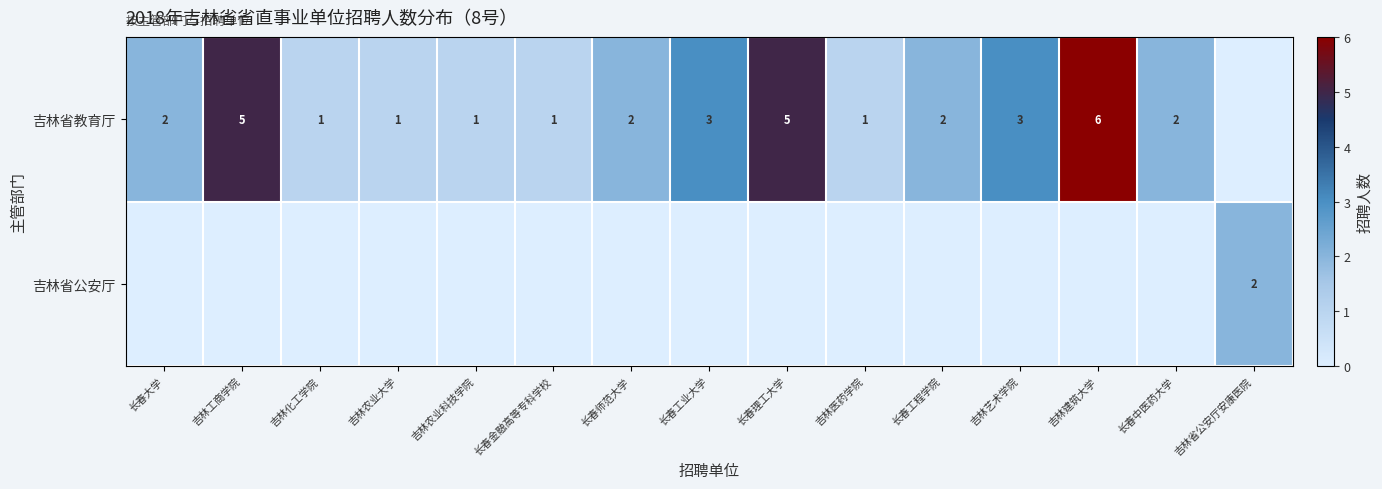

True or false: 吉林省教育厅 has a value of 1 at 长春金融高等专科学校.

True